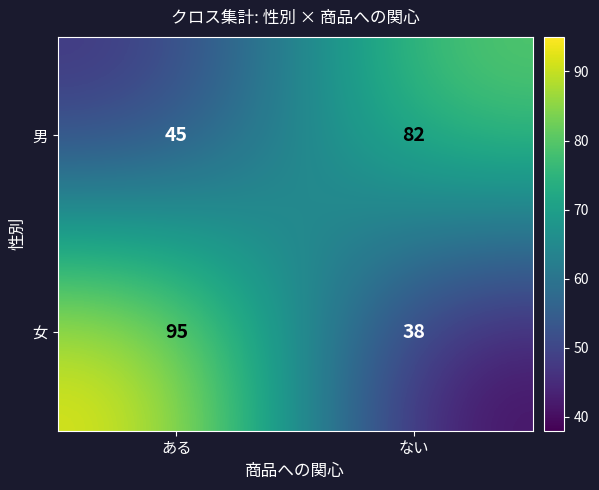

Between ある and ない, which series saw the biggest shift?

女